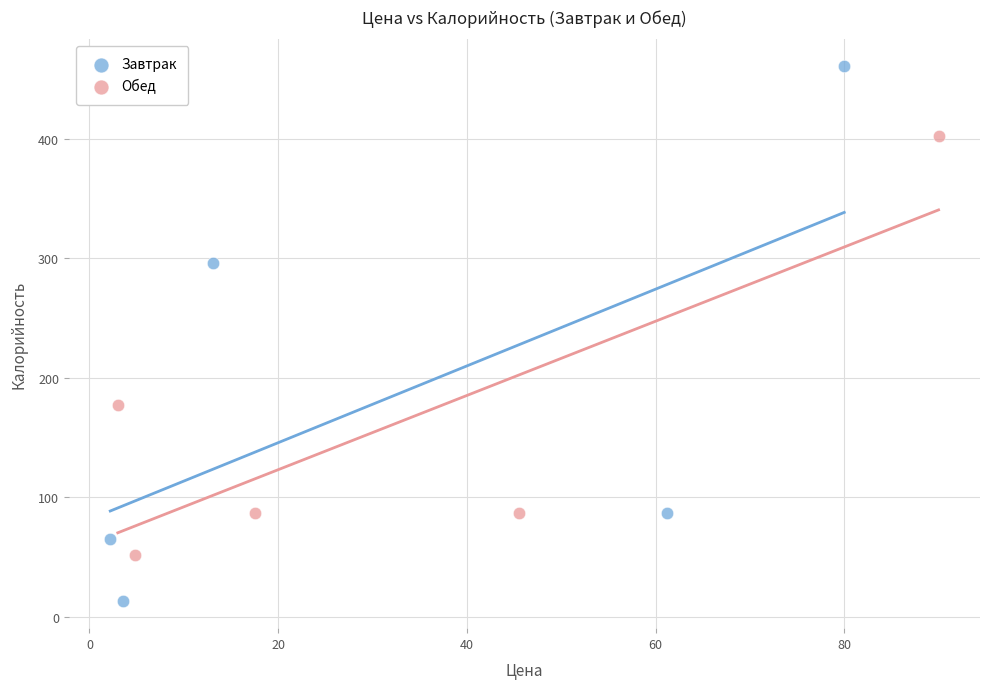

Which series reaches the maximum Y coordinate?

Завтрак